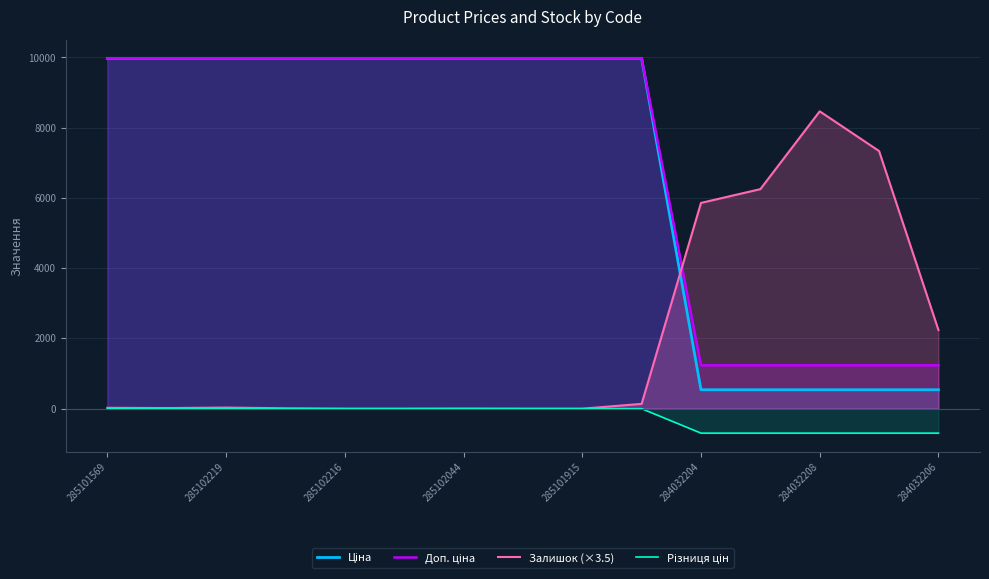

List the series in order of their peak value, highest first.

Ціна, Доп. ціна, Залишок (×3.5), Різниця цін